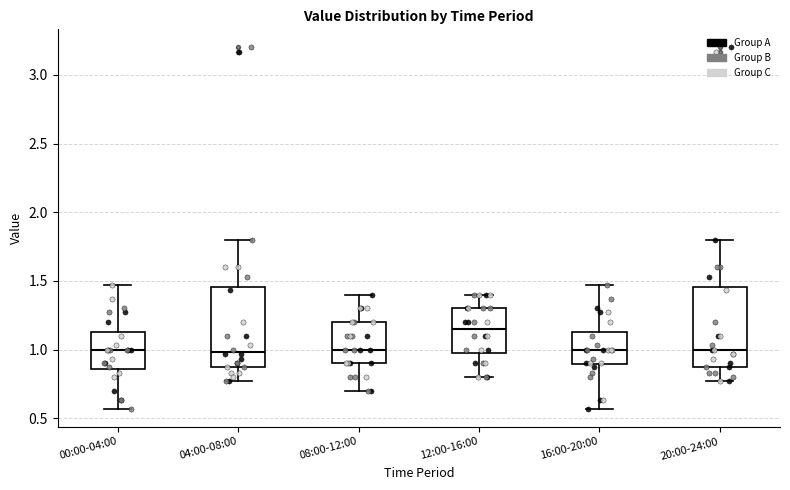

Reading left to right, transcribe this box plot: for each box, give where its median line is, the range the box spans, and where its two whiskers end, as read against the y-axis. The values are not printed on the chart, so give them approximately, as read against the axis.

00:00-04:00: median 1.00, box 0.85 to 1.15, whiskers 0.55 to 1.45
04:00-08:00: median 1.00, box 0.85 to 1.45, whiskers 0.75 to 1.80
08:00-12:00: median 1.00, box 0.90 to 1.20, whiskers 0.70 to 1.40
12:00-16:00: median 1.15, box 1.00 to 1.30, whiskers 0.80 to 1.40
16:00-20:00: median 1.00, box 0.90 to 1.15, whiskers 0.55 to 1.45
20:00-24:00: median 1.00, box 0.85 to 1.45, whiskers 0.75 to 1.80